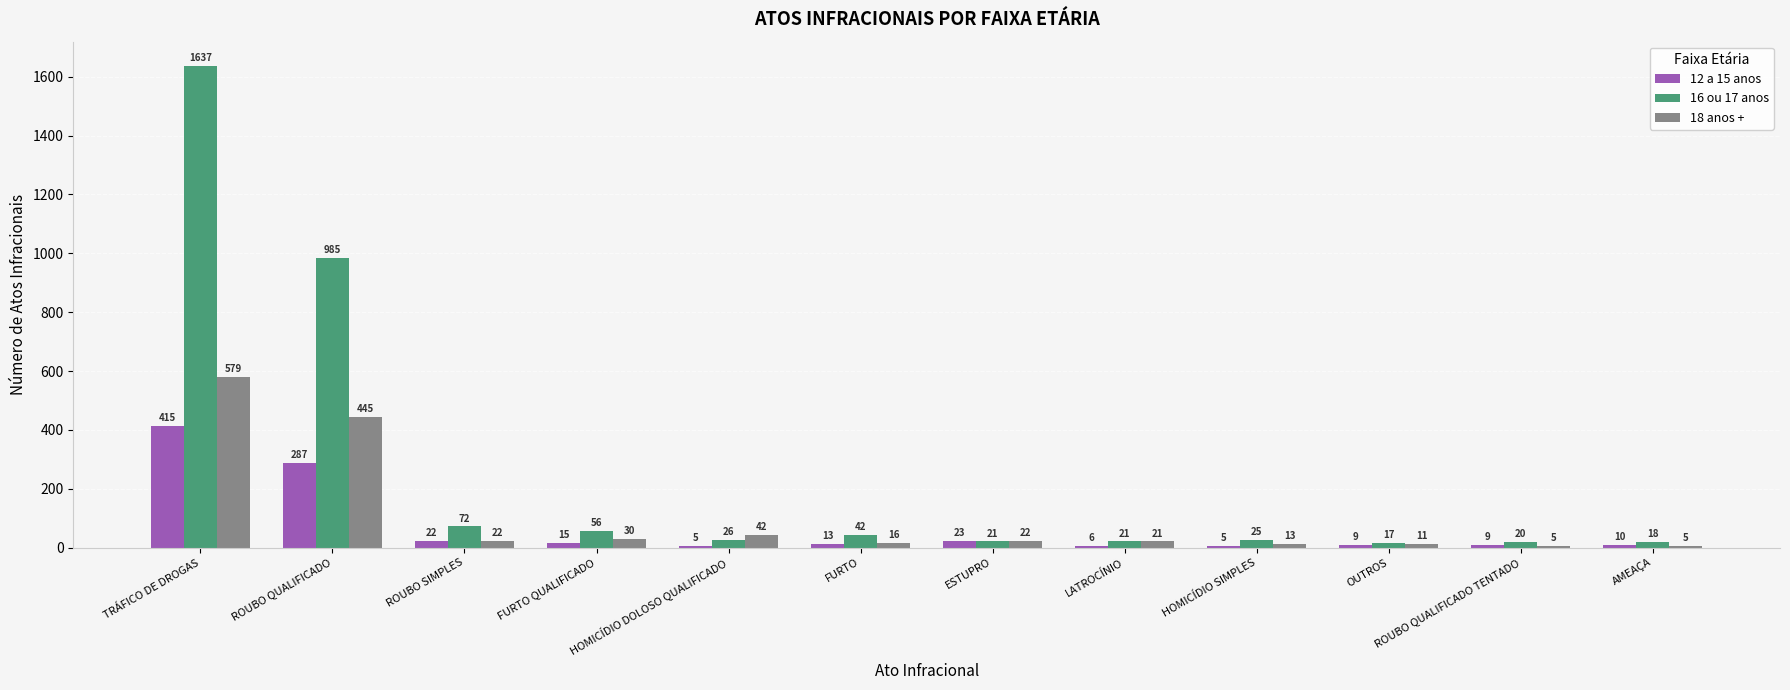

What is the average value of the 12 a 15 anos series?

68